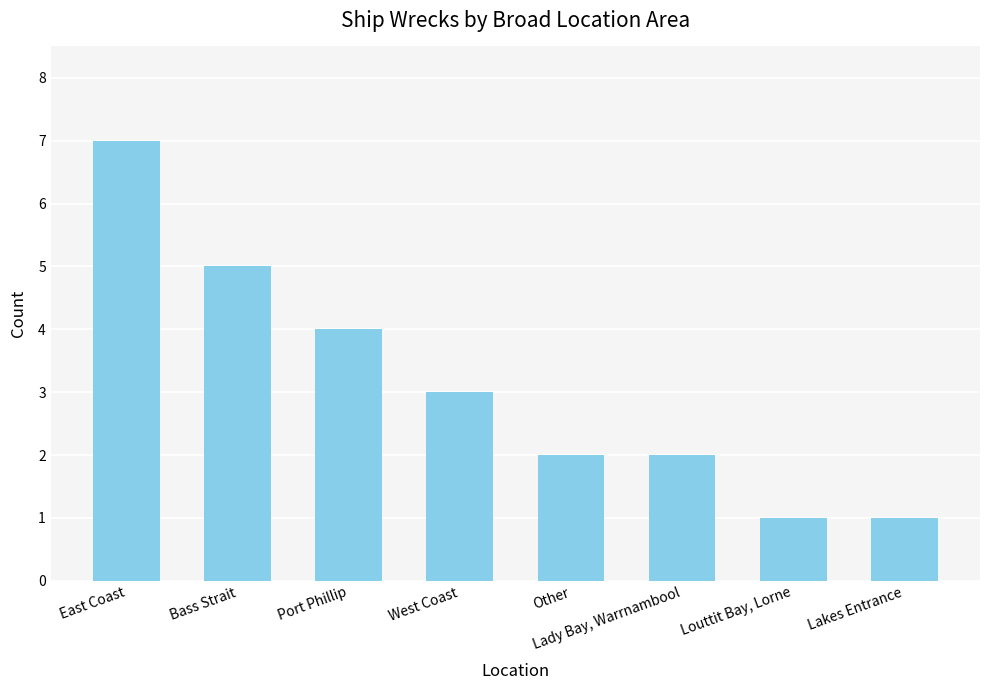

Which has a higher value, Louttit Bay, Lorne or Lady Bay, Warrnambool?

Lady Bay, Warrnambool